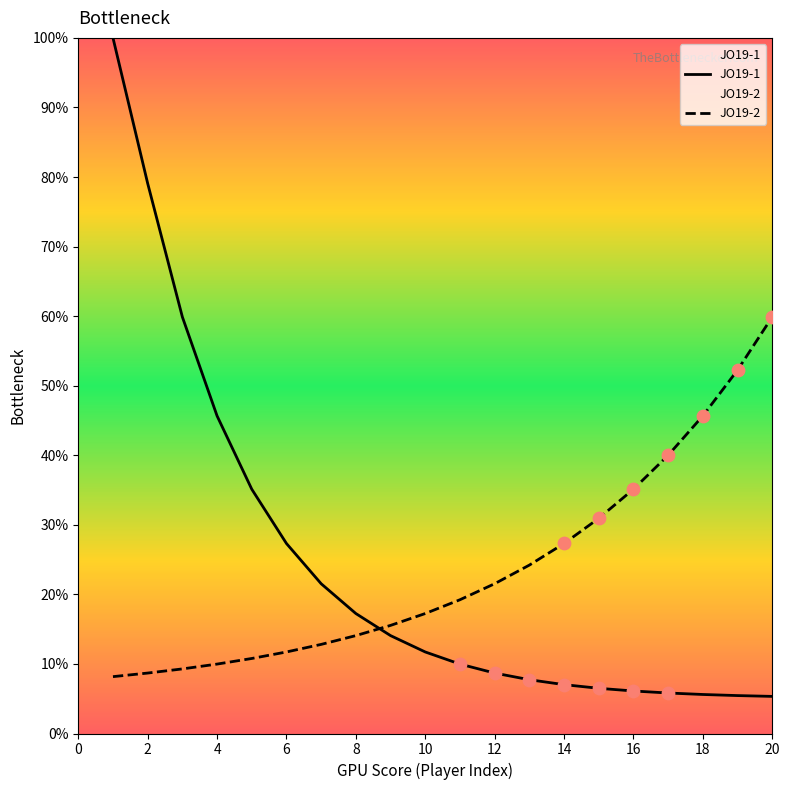

Which series reaches the maximum Y coordinate?

JO19-1